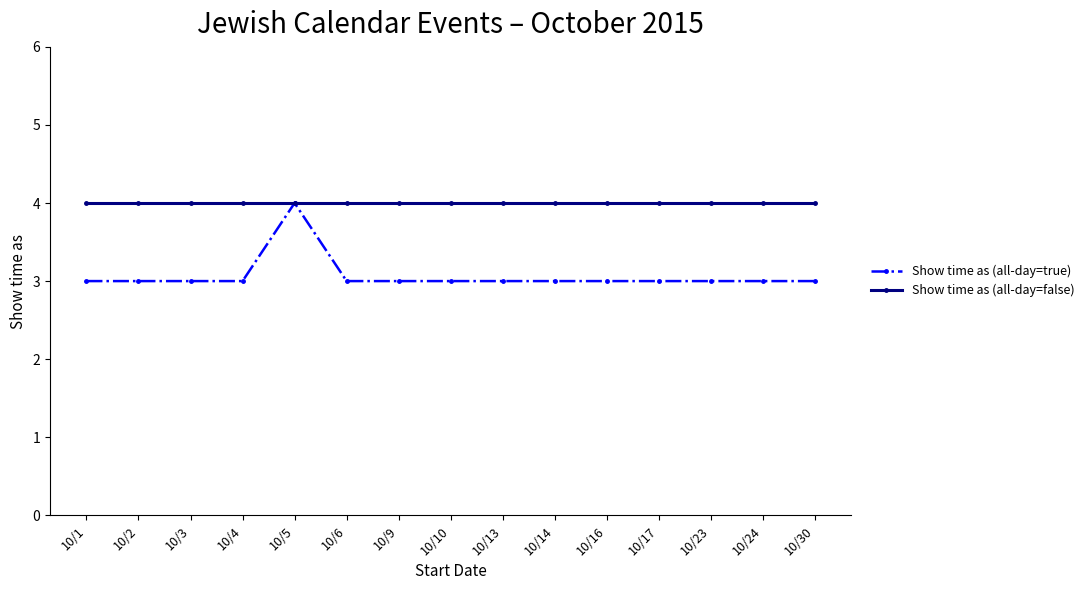

Which series has the largest range (max minus min)?

Show time as (all-day=true)